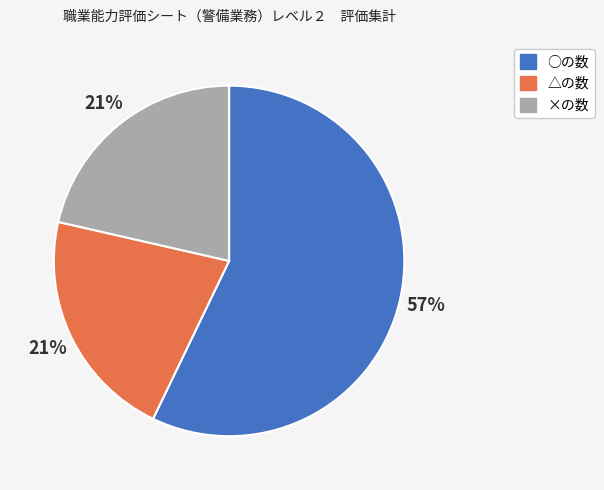

To the nearest percent, what is the difference between the ○の数 and △の数 slice percentages?

36%